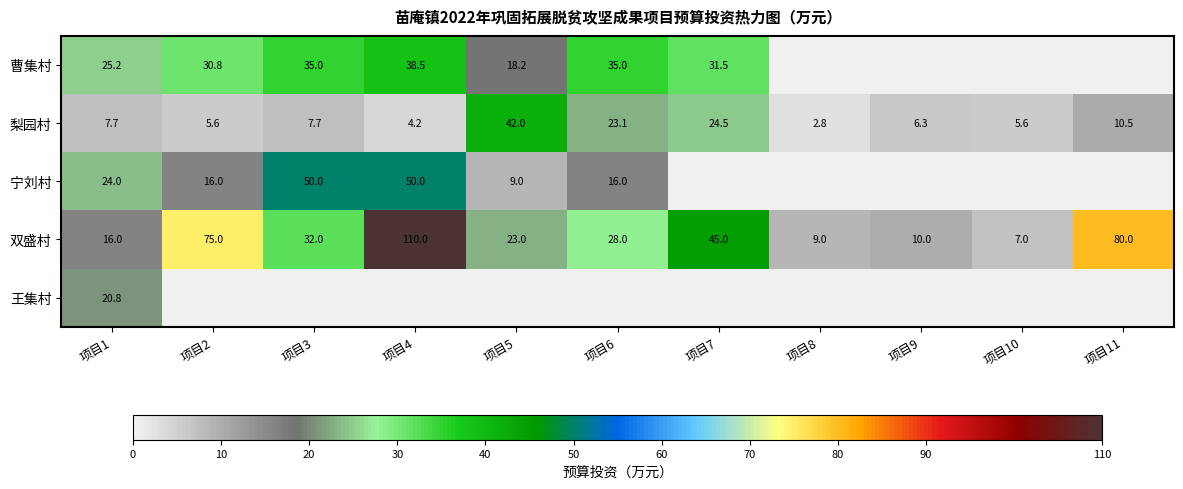

List the labels in order of 双盛村 value, smallest first.

项目10, 项目8, 项目9, 项目1, 项目5, 项目6, 项目3, 项目7, 项目2, 项目11, 项目4